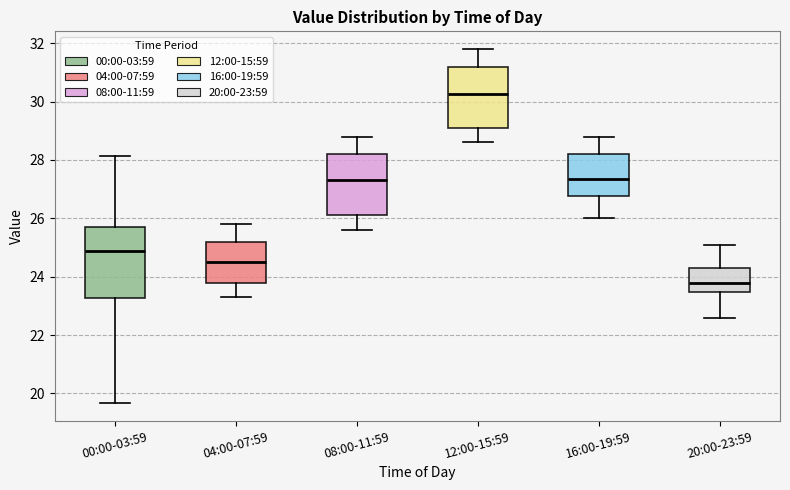

Which box's median line is the lowest?

20:00-23:59